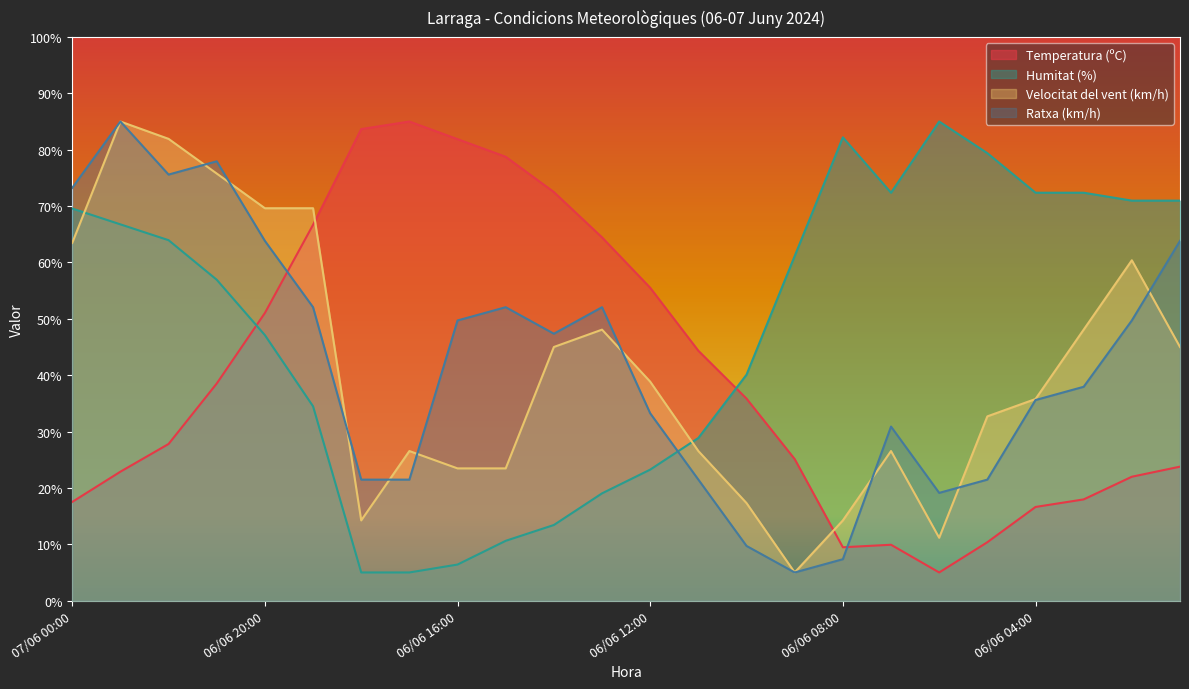

Between 06/06 10:00 and 06/06 01:00, which series saw the biggest shift?

Ratxa (km/h)